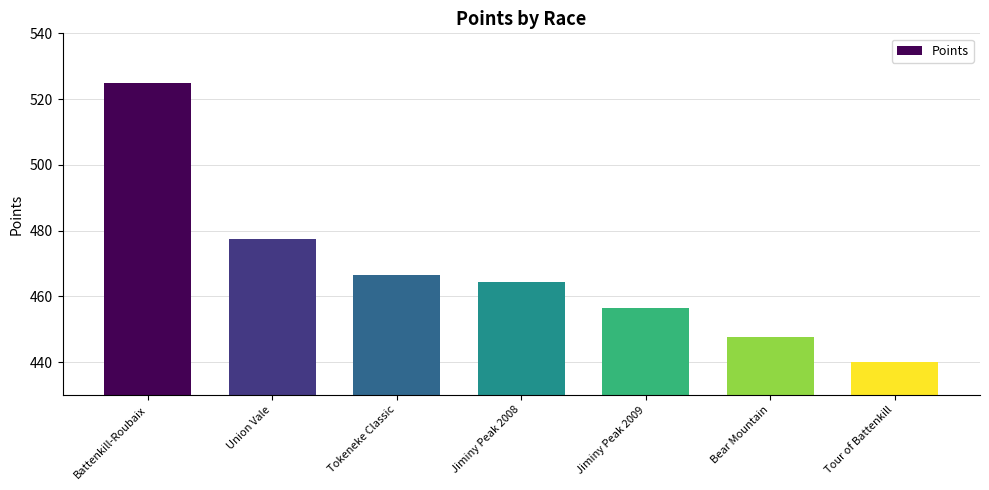

What is the change in value from Jiminy Peak 2009 to Bear Mountain?

-8.6